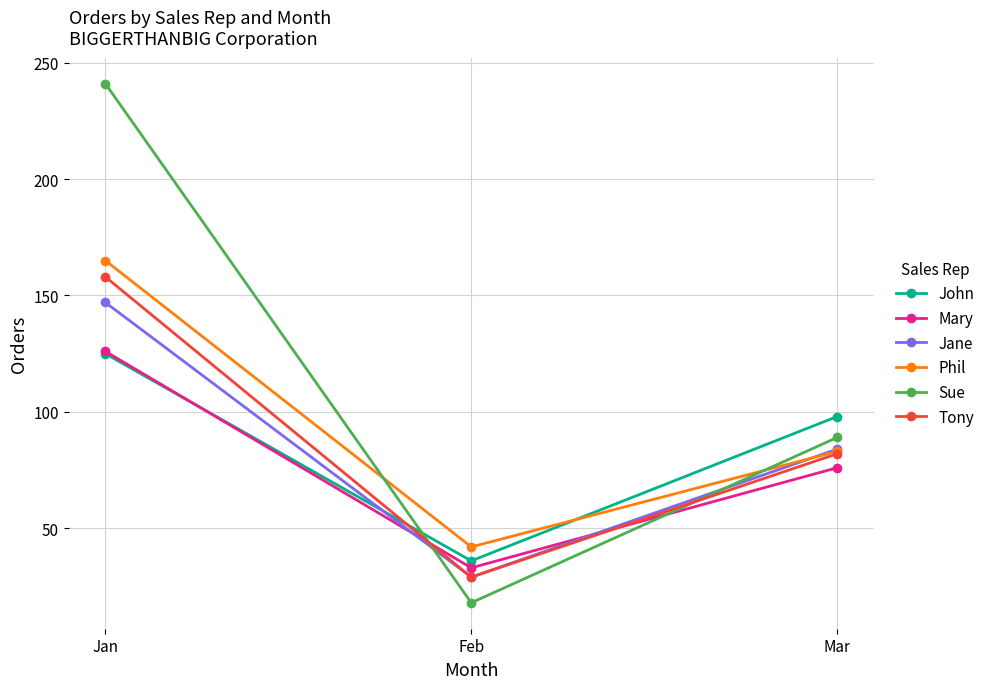

Reading left to right, what are all the values shown in this chart?

John: Jan=125	Feb=36	Mar=98
Mary: Jan=126	Feb=33	Mar=76
Jane: Jan=147	Feb=29	Mar=84
Phil: Jan=165	Feb=42	Mar=83
Sue: Jan=241	Feb=18	Mar=89
Tony: Jan=158	Feb=29	Mar=82